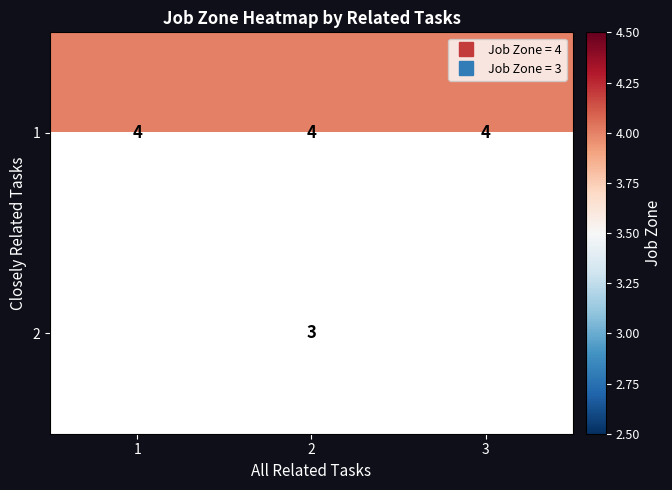

What is the sum of all 1 values?

12.0